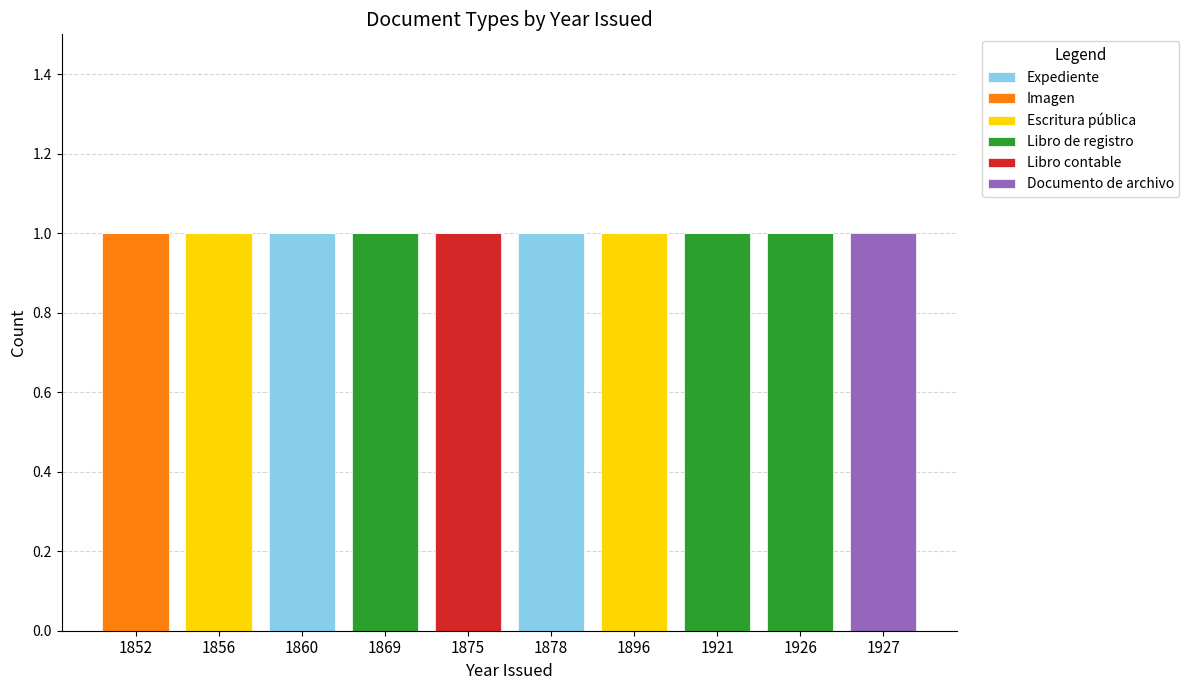

The value of Expediente at 1878 is 1. True or false?

True